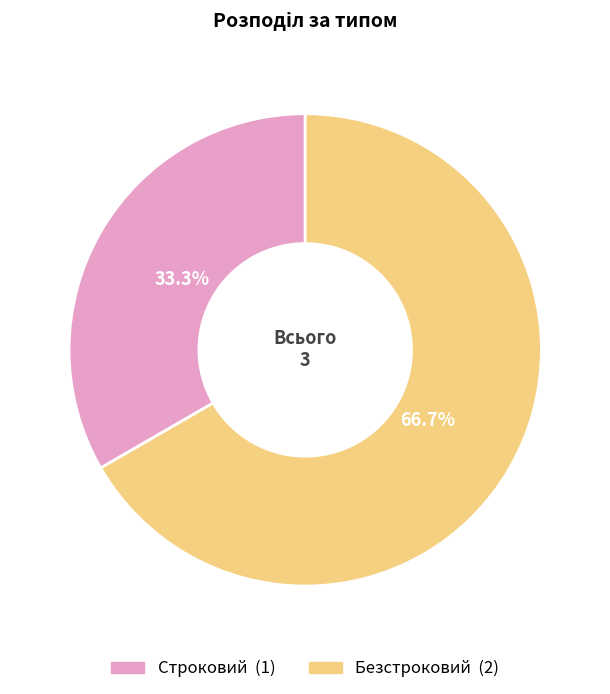

Which category has the biggest portion of the pie?

Безстроковий